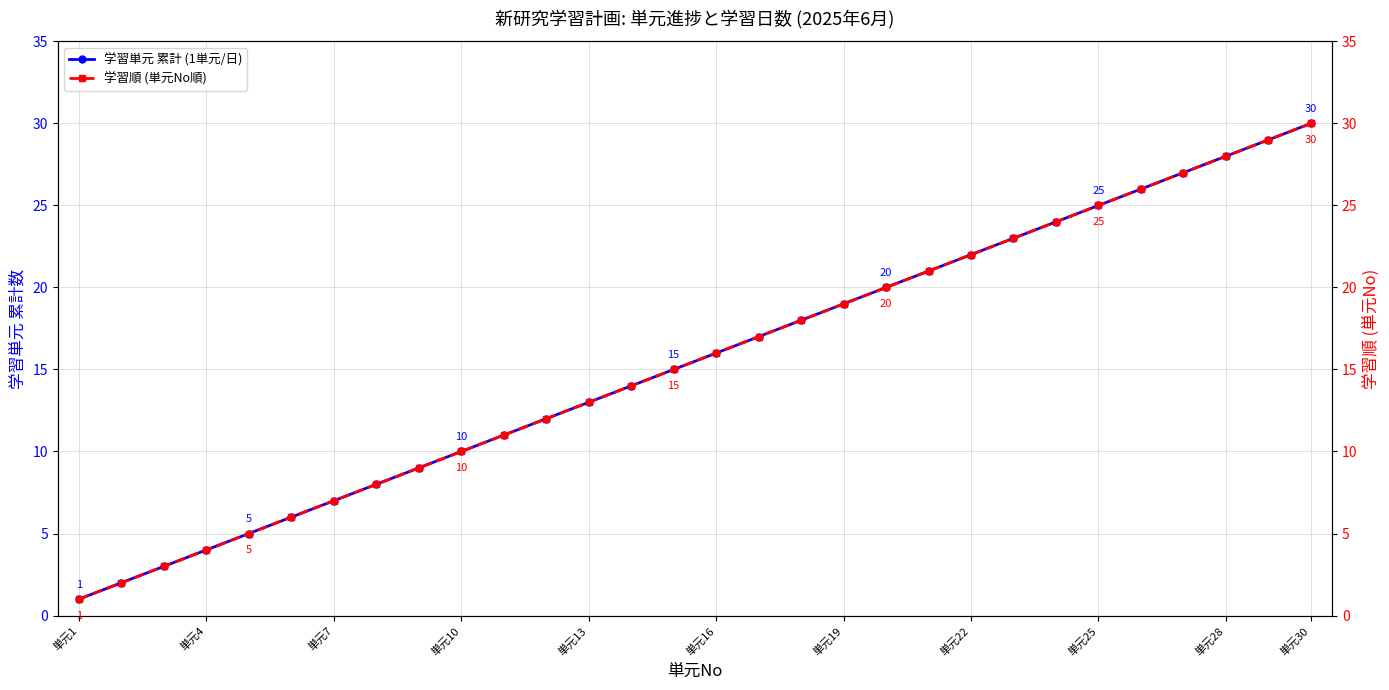

Is it true that 学習単元 累計 (1単元/日) equals 30 at 単元30?

True